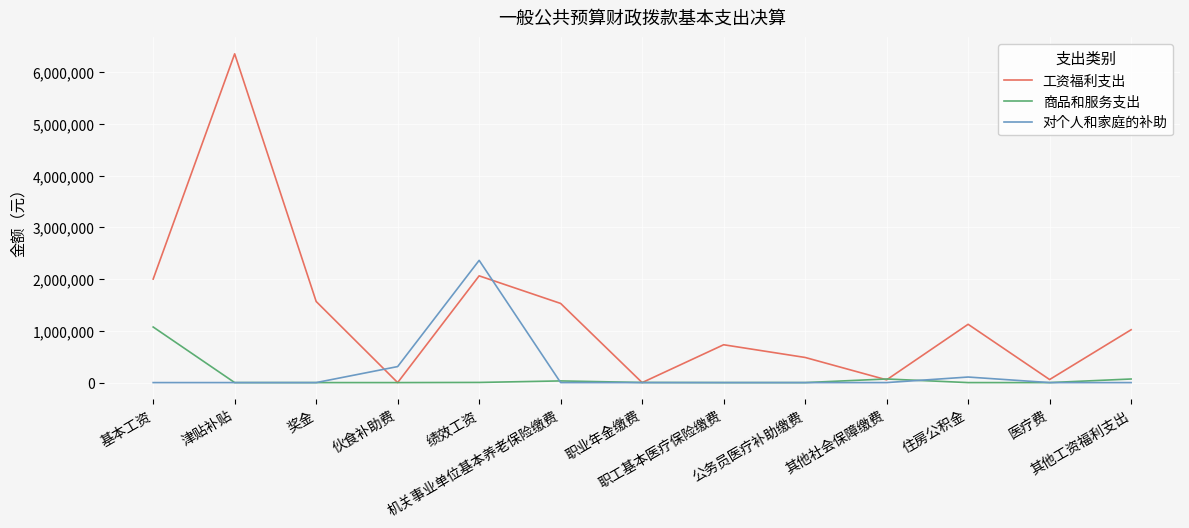

List the series in order of their peak value, highest first.

工资福利支出, 对个人和家庭的补助, 商品和服务支出